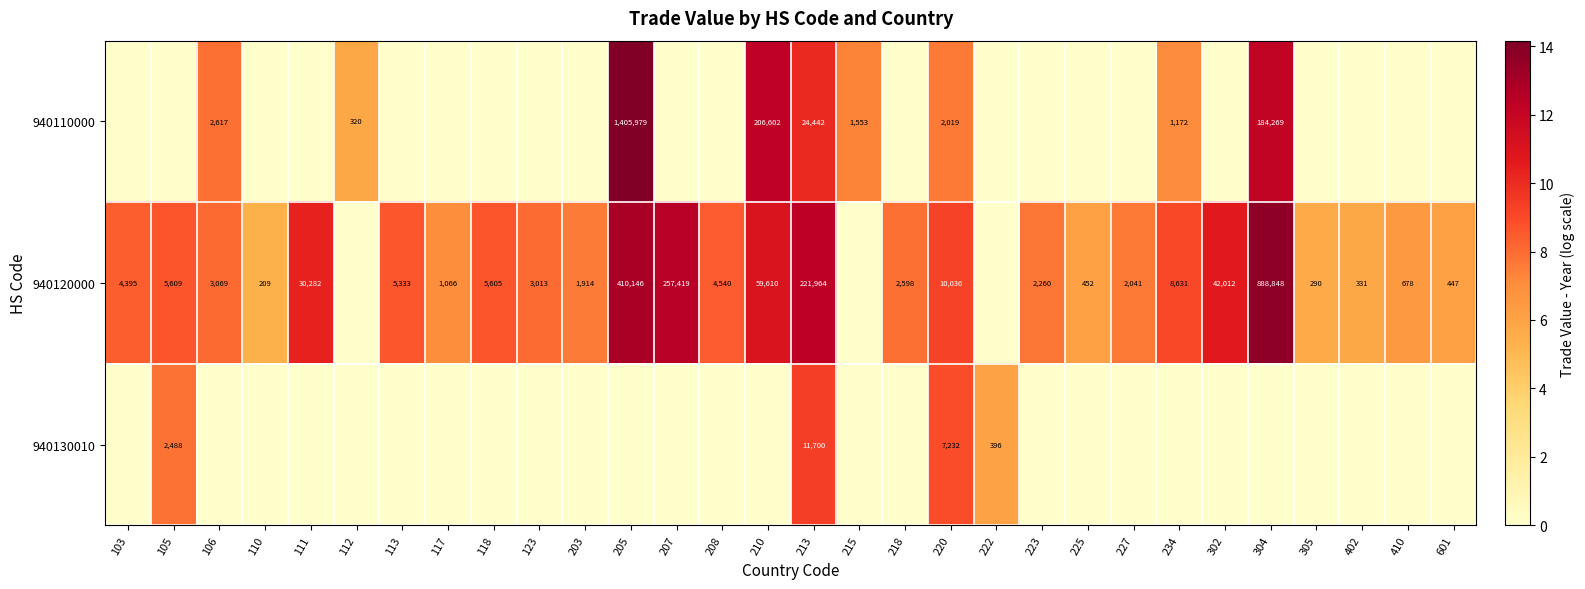

What is the difference between the 940120000 values at 227 and 213?

219923